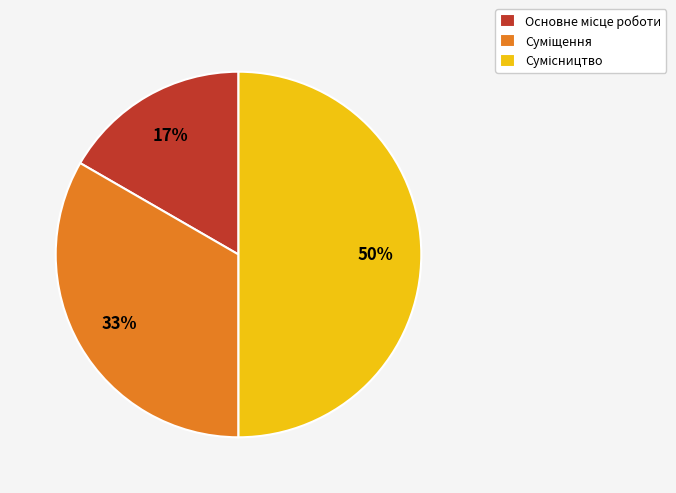

Rank the categories by value from lowest to highest.

Основне місце роботи, Суміщення, Сумісництво